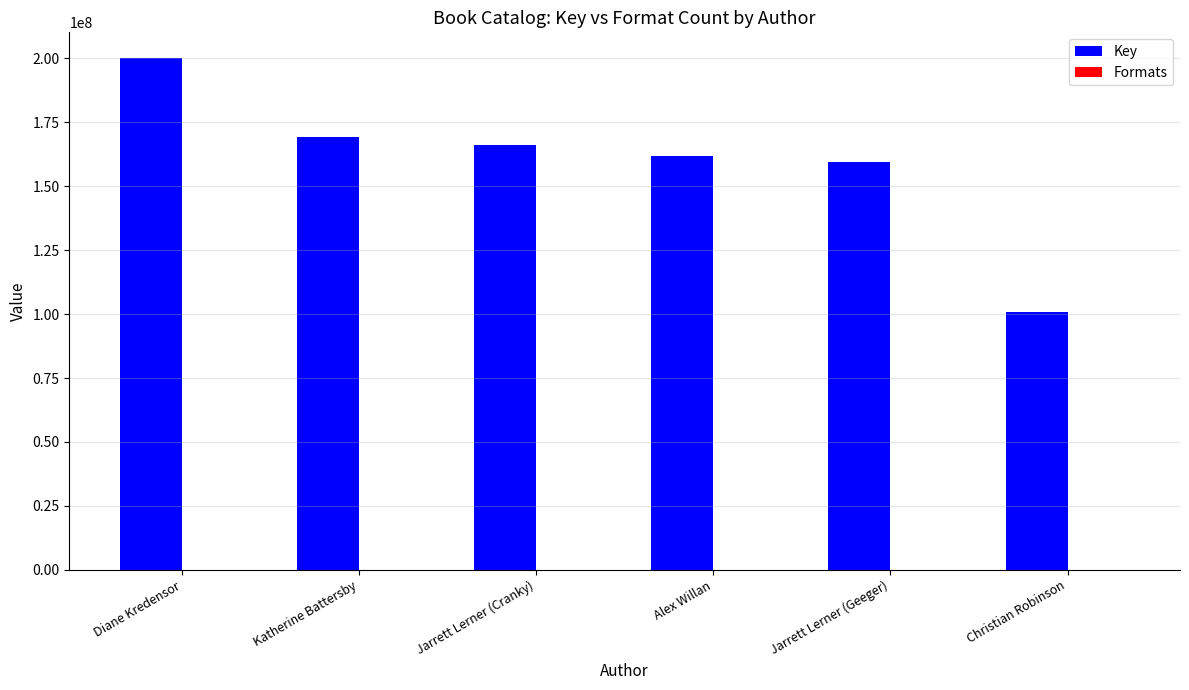

Are the bars horizontal?

No